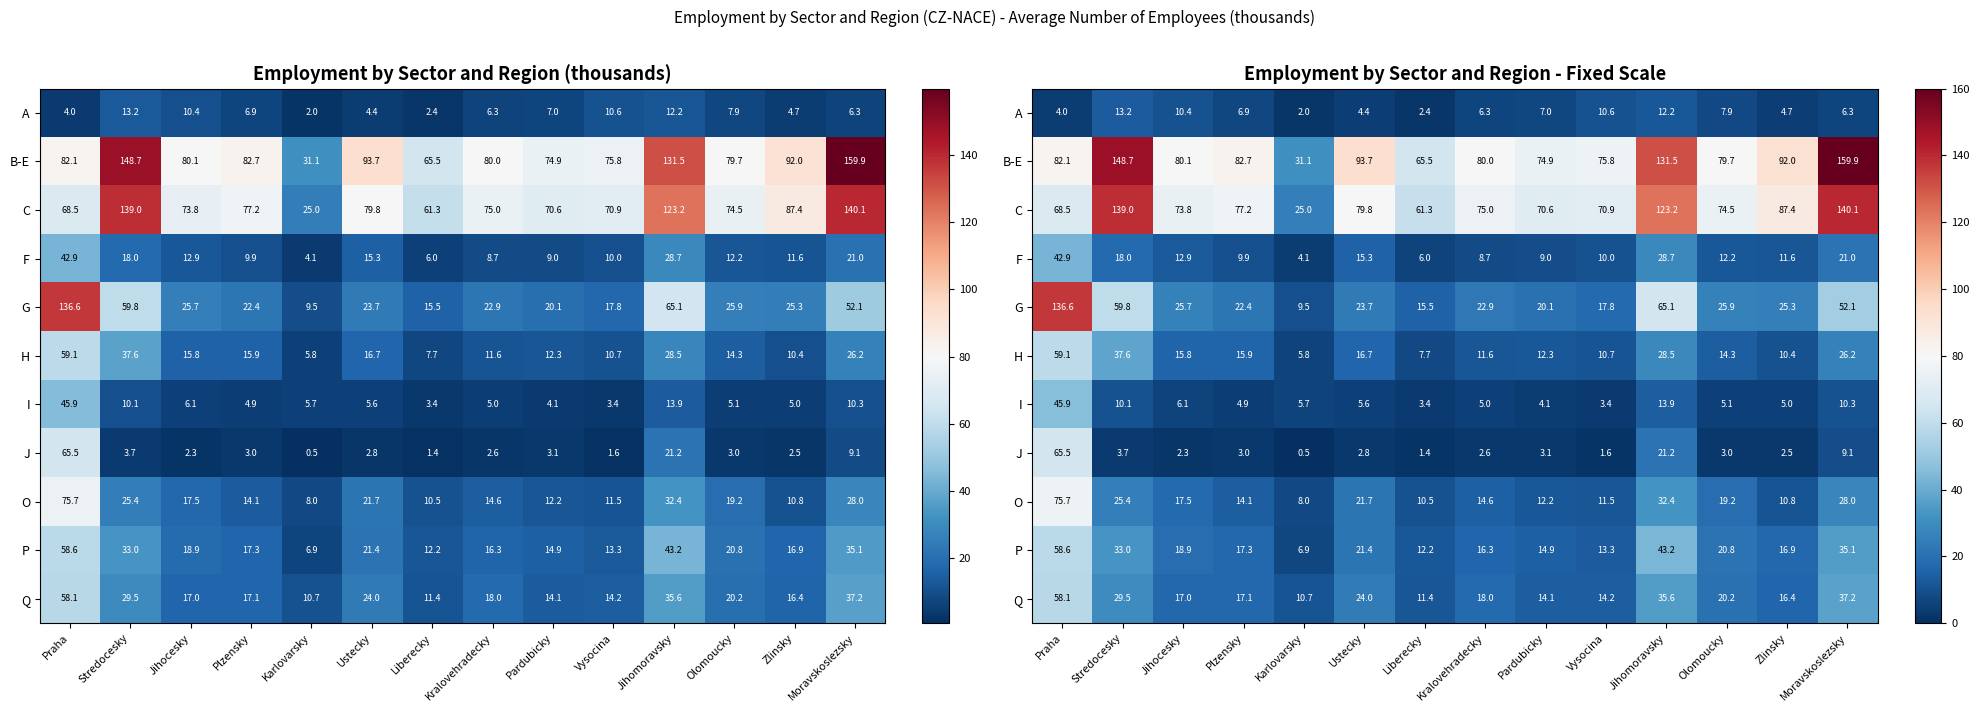

At how many categories does at least one series exceed 24?

14